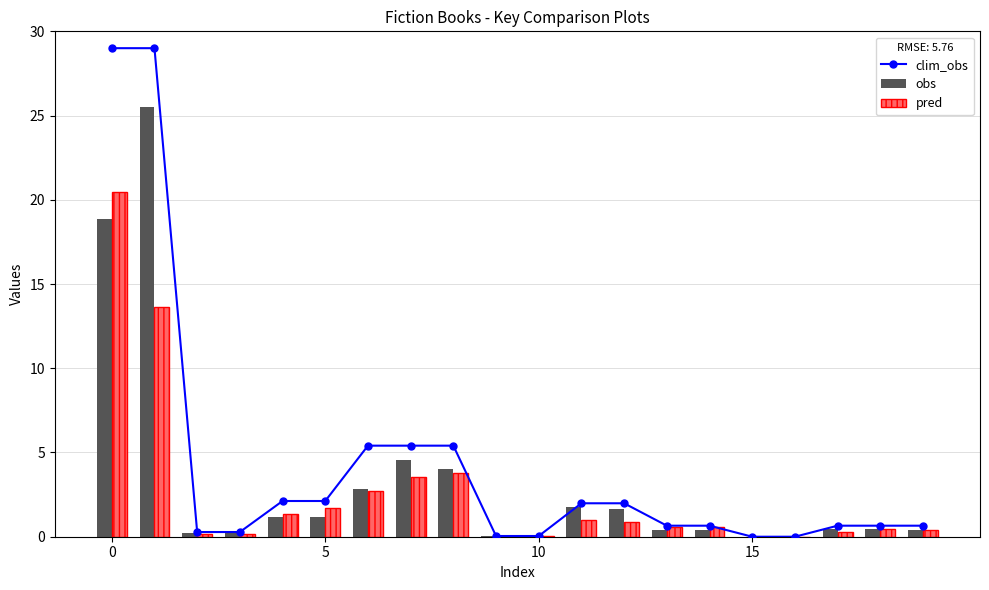

The clim_obs series shows 2.0 at 12. True or false?

True